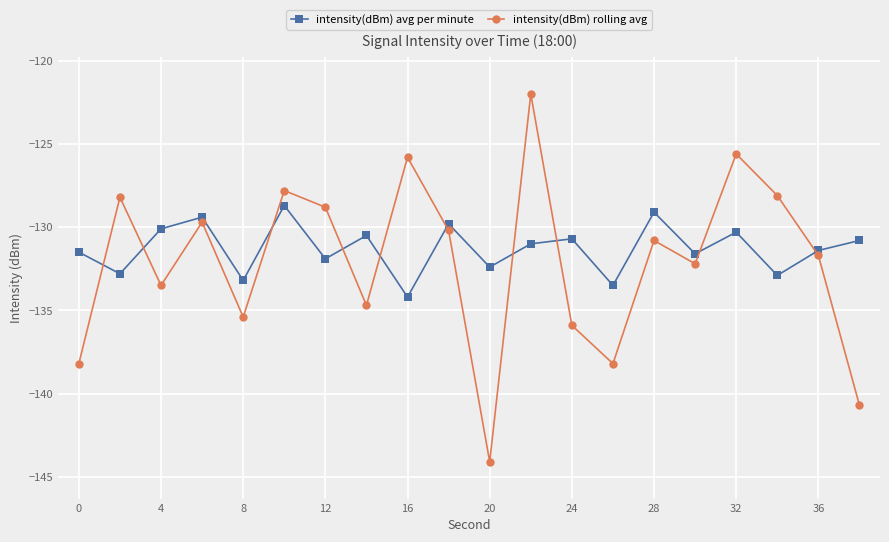

Which series has the widest spread of values?

intensity(dBm) rolling avg